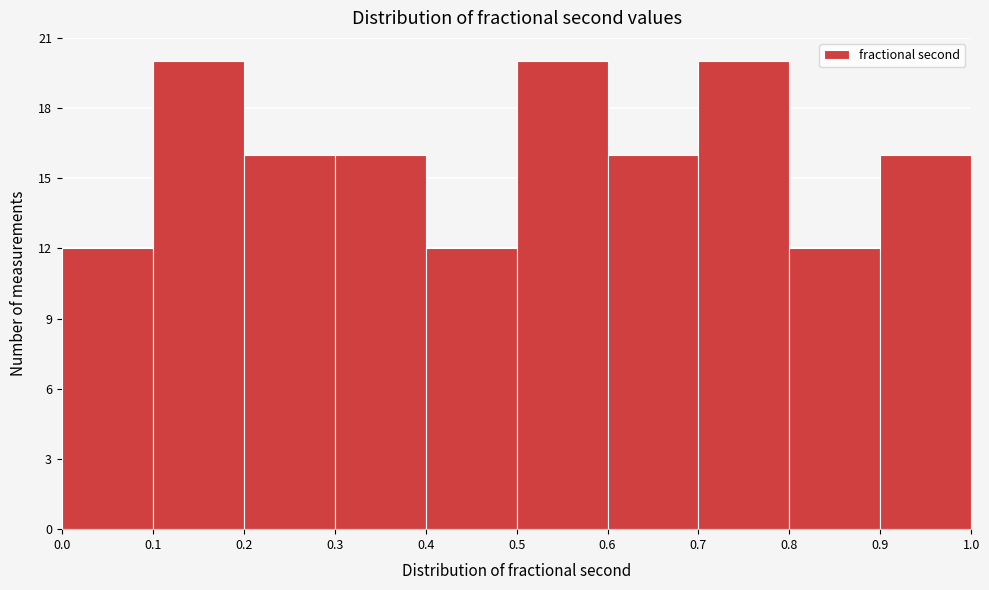

Reading left to right, transcribe this chart: for each bar, give the range it covers on the x-axis and its height. The values are not printed on the chart, so give them approximately, as read against the axis.

0.0 to 0.1: 12
0.1 to 0.2: 20
0.2 to 0.3: 16
0.3 to 0.4: 16
0.4 to 0.5: 12
0.5 to 0.6: 20
0.6 to 0.7: 16
0.7 to 0.8: 20
0.8 to 0.9: 12
0.9 to 1.0: 16